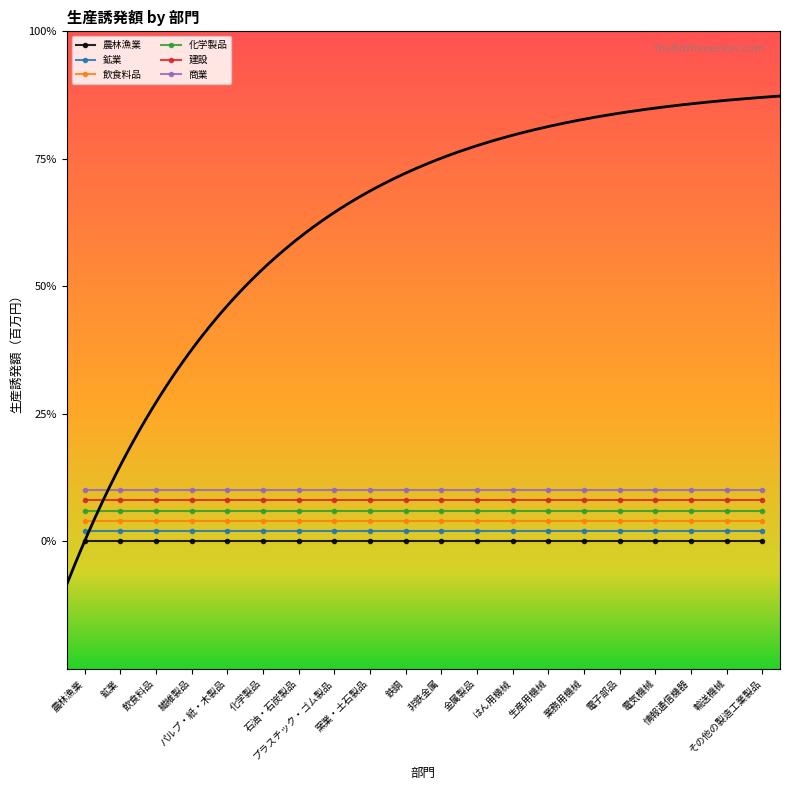

Reading left to right, transcribe all the data shown in this chart.

農林漁業: 0.0	0.0	0.0	0.0	0.0	0.0	0.0	0.0	0.0	0.0	0.0	0.0	0.0	0.0	0.0	0.0	0.0	0.0	0.0	0.0
鉱業: 0.0	0.0	0.0	0.0	0.0	0.0	0.0	0.0	0.0	0.0	0.0	0.0	0.0	0.0	0.0	0.0	0.0	0.0	0.0	0.0
飲食料品: 0.1	0.1	0.1	0.1	0.1	0.1	0.1	0.1	0.1	0.1	0.1	0.1	0.1	0.1	0.1	0.1	0.1	0.1	0.1	0.1
化学製品: 0.1	0.1	0.1	0.1	0.1	0.1	0.1	0.1	0.1	0.1	0.1	0.1	0.1	0.1	0.1	0.1	0.1	0.1	0.1	0.1
建設: 0.2	0.2	0.2	0.2	0.2	0.2	0.2	0.2	0.2	0.2	0.2	0.2	0.2	0.2	0.2	0.2	0.2	0.2	0.2	0.2
商業: 0.2	0.2	0.2	0.2	0.2	0.2	0.2	0.2	0.2	0.2	0.2	0.2	0.2	0.2	0.2	0.2	0.2	0.2	0.2	0.2